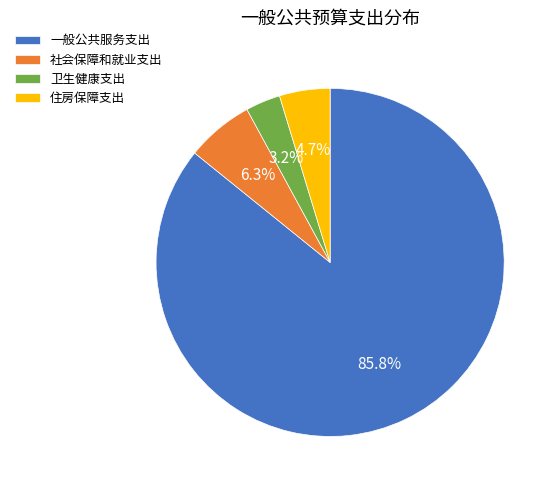

The 一般公共服务支出 slice represents 80% of the pie. True or false?

False